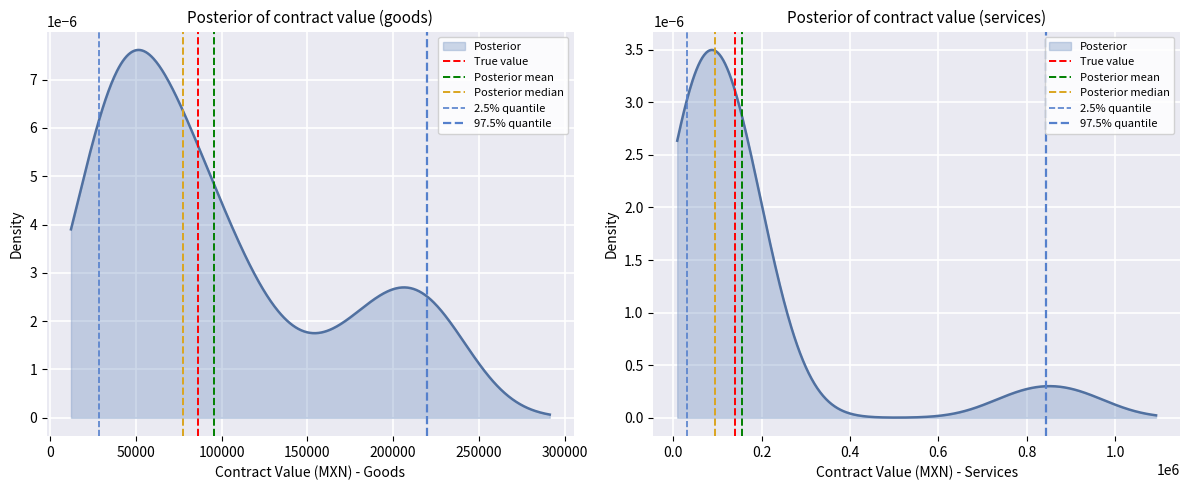

Count the number of categories in the chart.

2